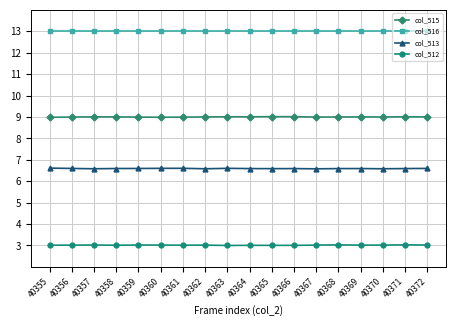

True or false: col_512 and col_513 intersect in this chart.

False